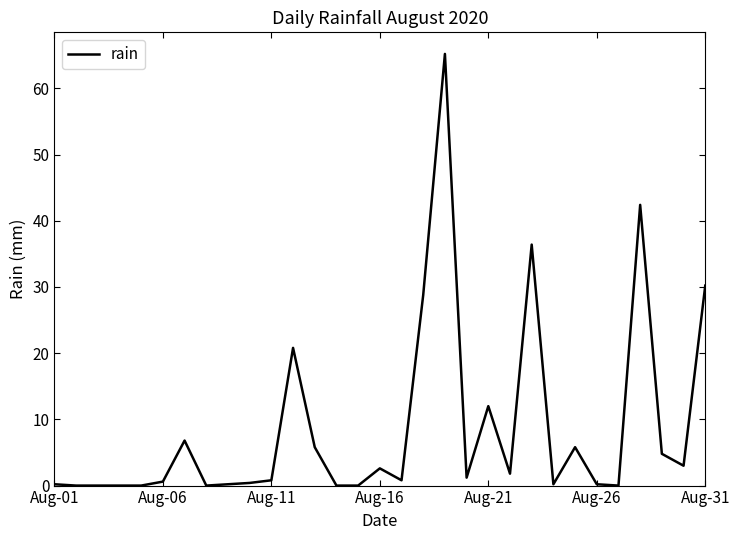

Does the chart have visible grid lines?

No